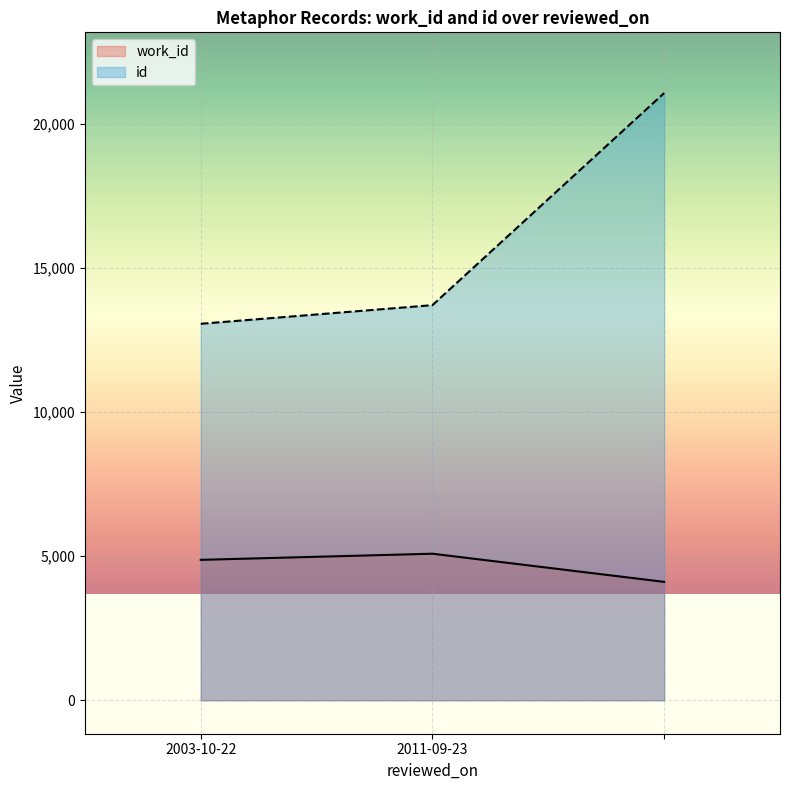

Where does the work_id series first go above 4875?

2011-09-23